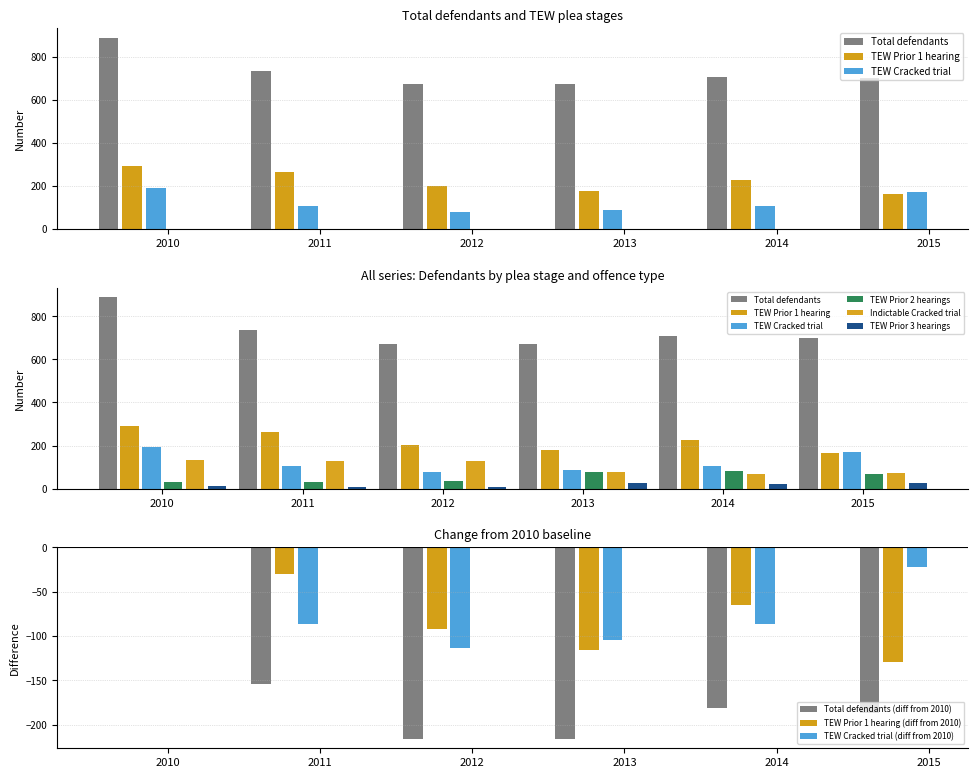

How many series are shown in this chart?

6